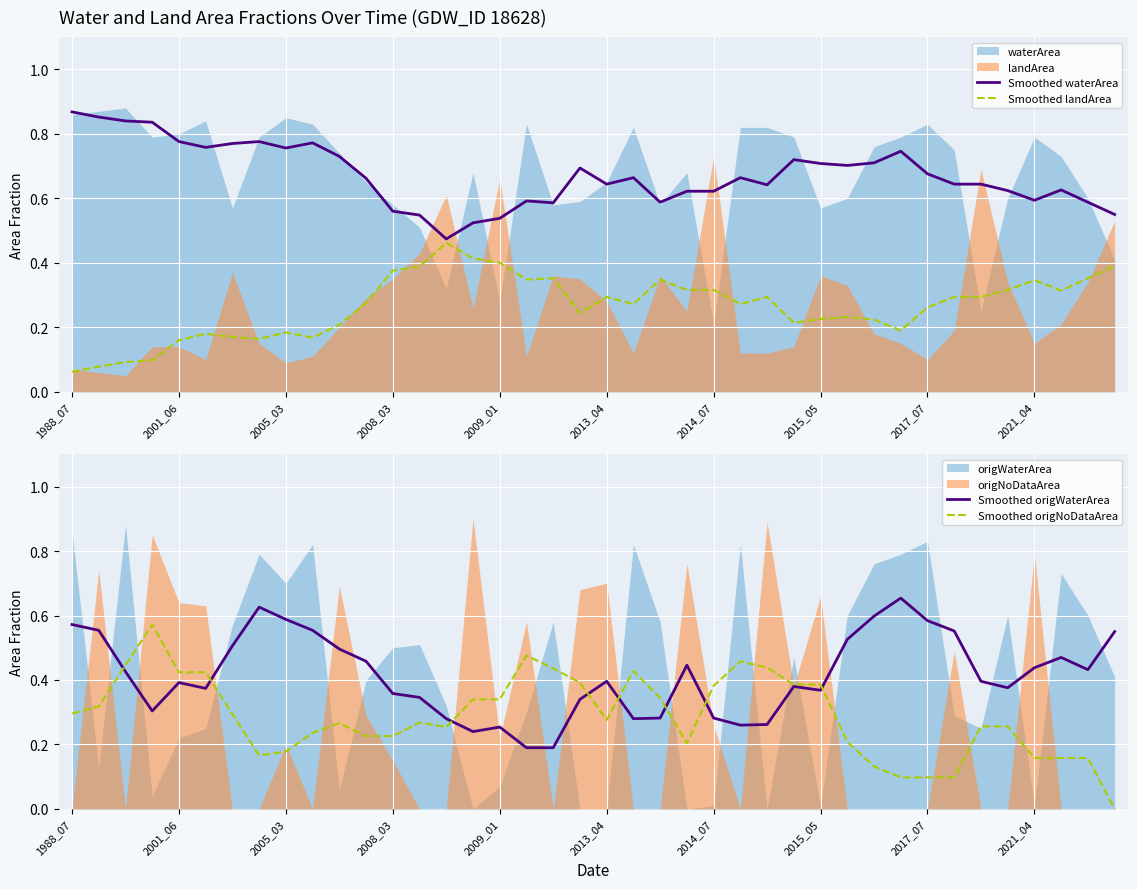

True or false: Smoothed origWaterArea and Smoothed landArea intersect in this chart.

True